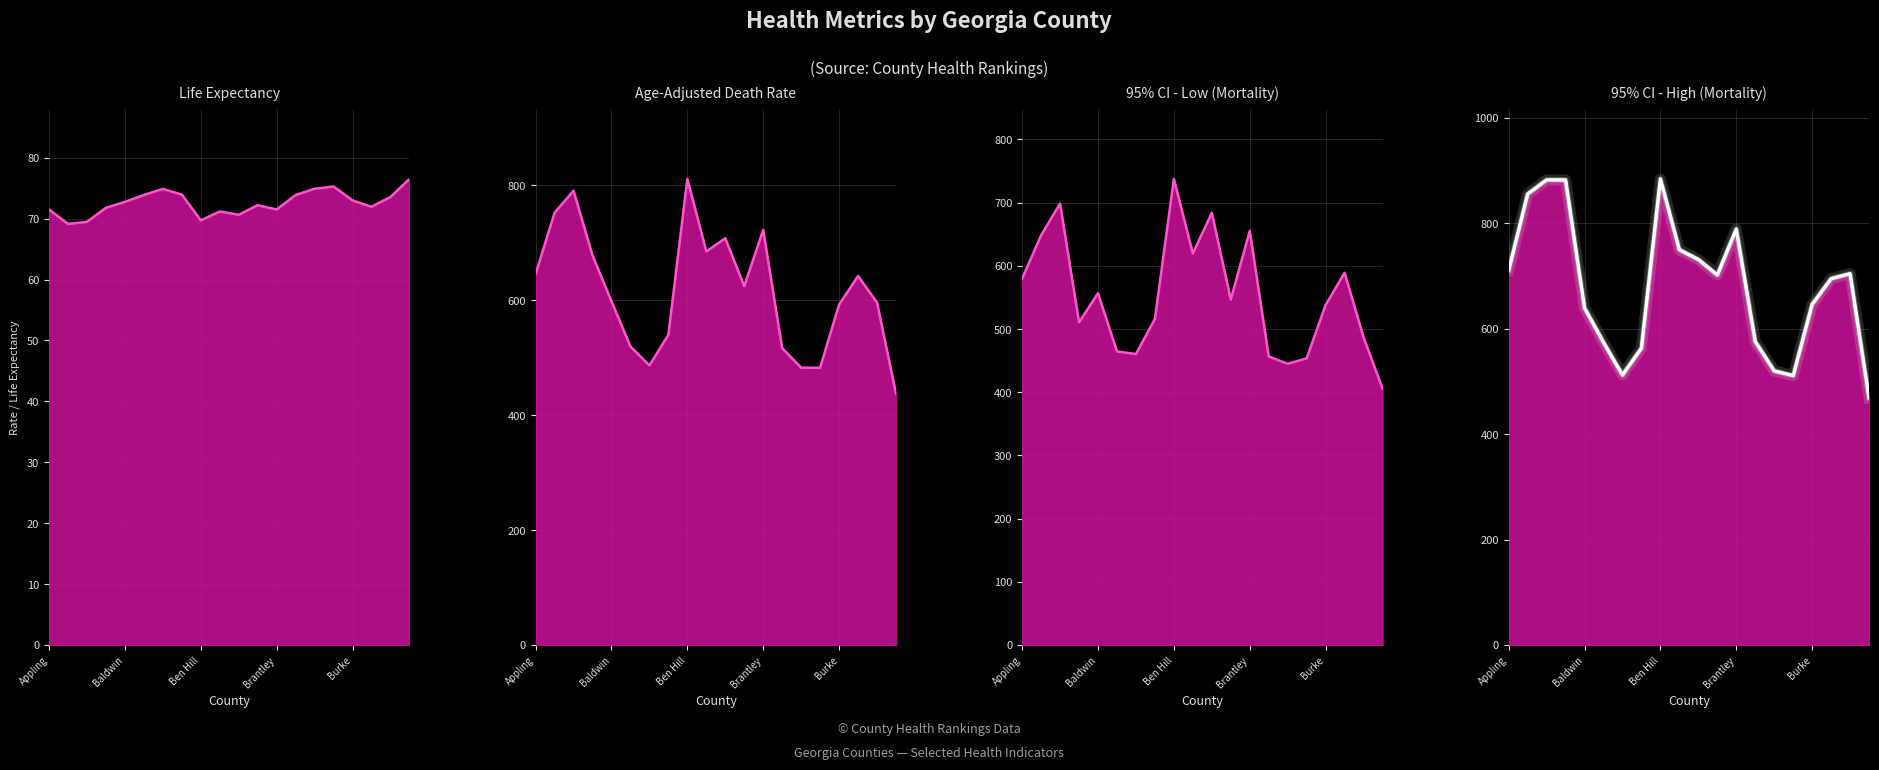

At 5, list the series in order from largest to smallest.

95% CI - High (Mortality), Age-Adjusted Death Rate, 95% CI - Low (Mortality), Life Expectancy